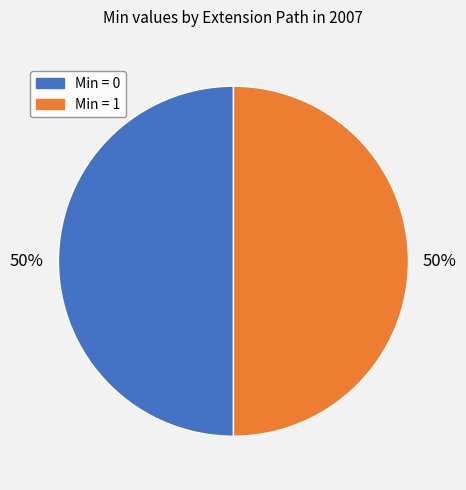

How many segments does this pie chart have?

2